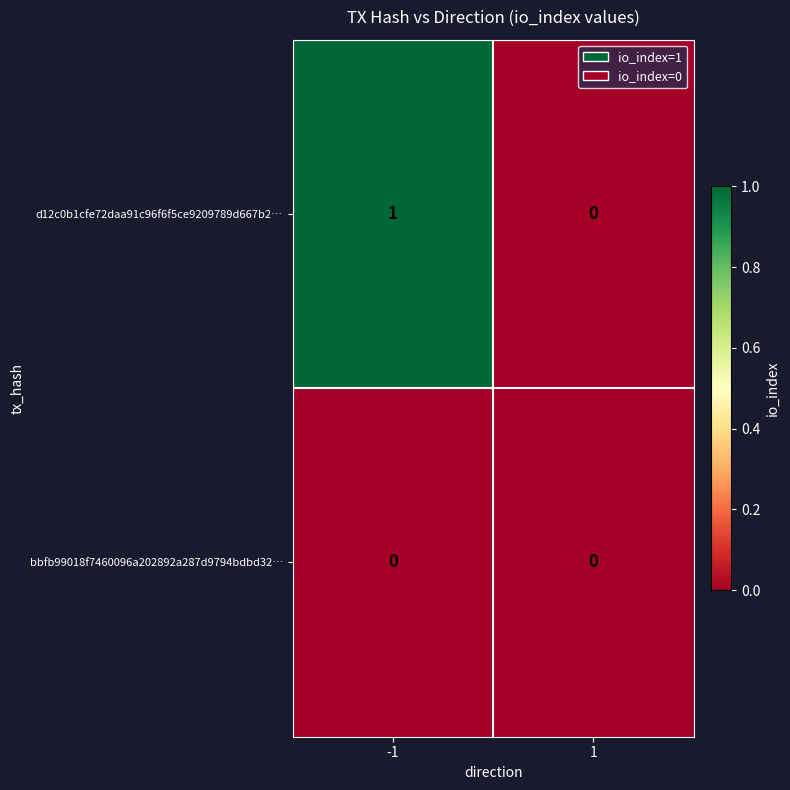

Between -1 and 1, which series saw the biggest shift?

d12c0b1cfe72daa91c96f6f5ce9209789d667b2…